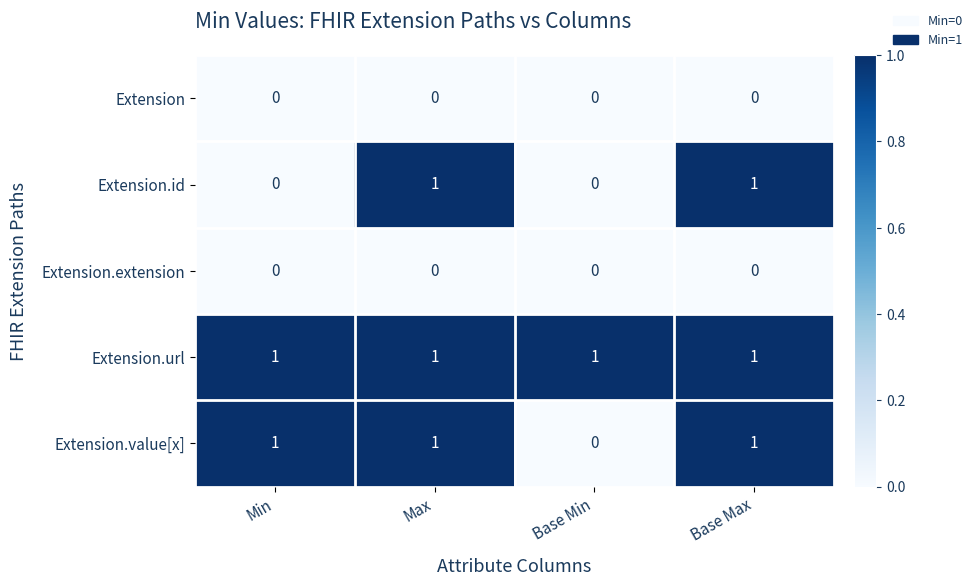

Count the number of data series in this chart.

5